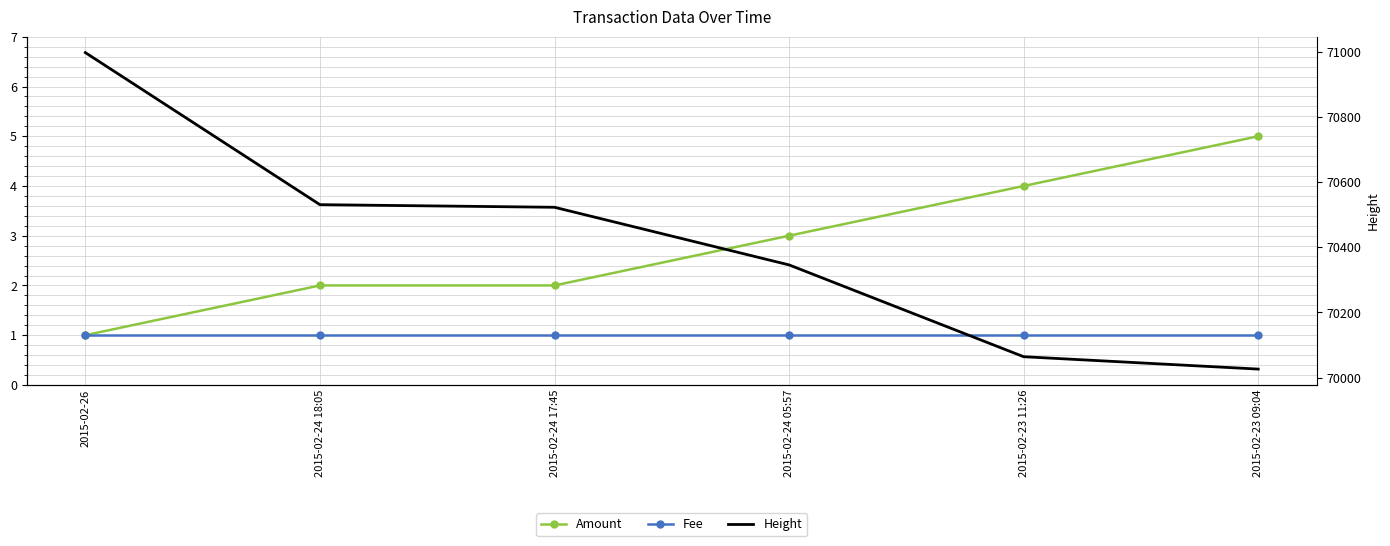

Rank the series by their maximum value, from highest to lowest.

Height, Amount, Fee